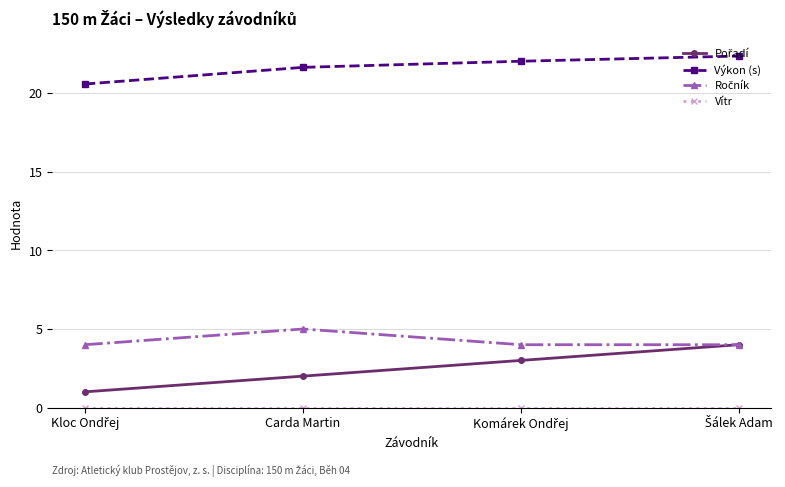

At how many categories does at least one series exceed 13?

4